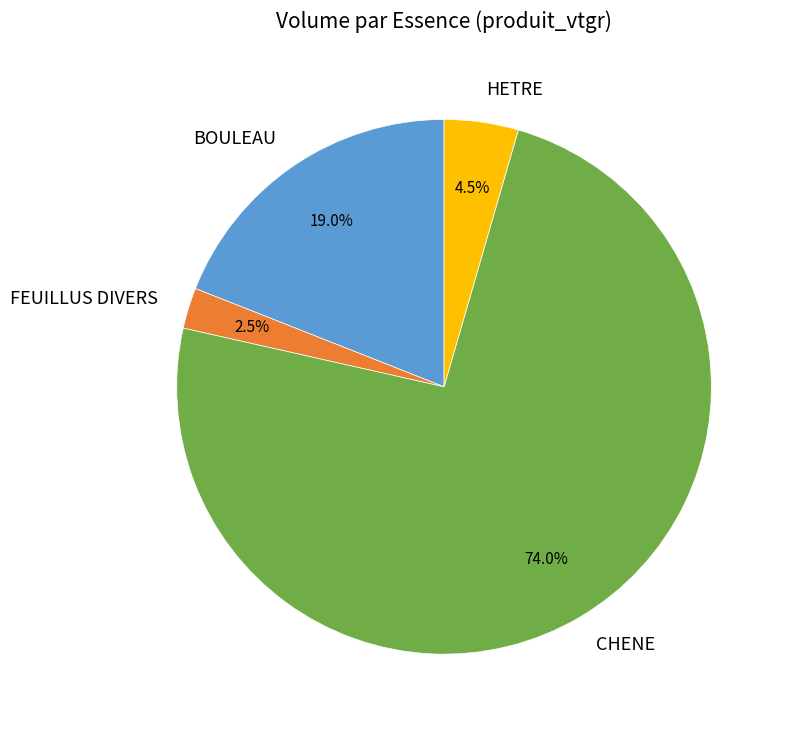

Is there any slice that represents more than half of the pie?

Yes